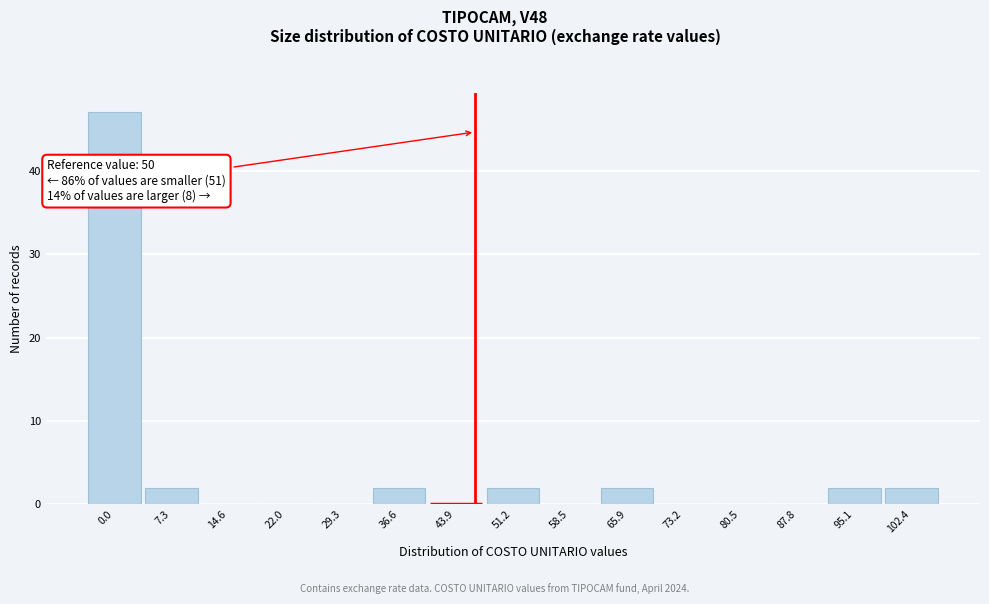

Reading right to left, list all the values displayed in this chart.

102.4=2	95.1=2	87.8=0	80.5=0	73.2=0	65.9=2	58.5=0	51.2=2	43.9=0	36.6=2	29.3=0	22.0=0	14.6=0	7.3=2	0.0=47